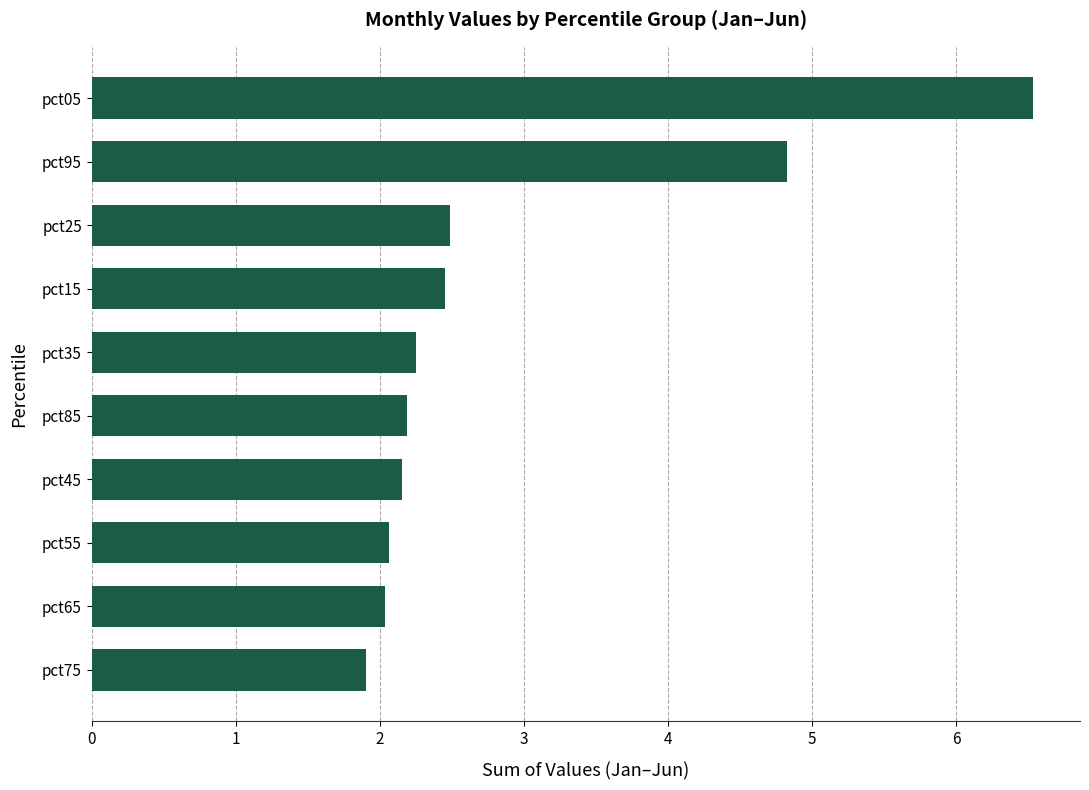

The value at pct25 is 2.5. True or false?

True